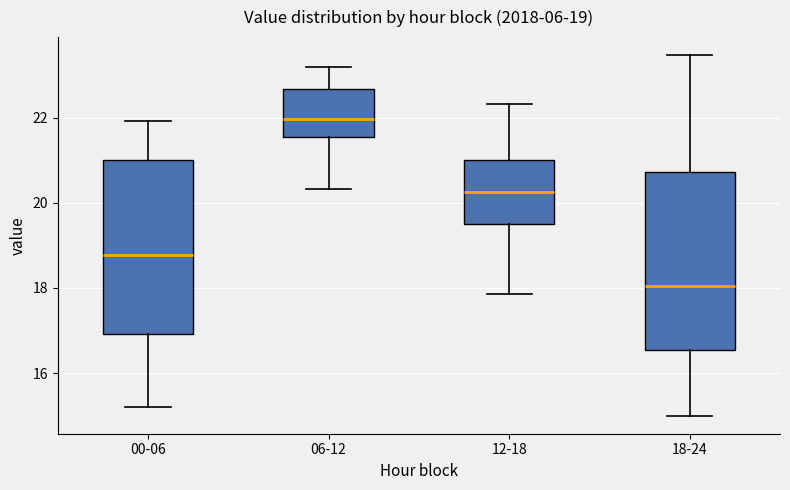

Which box has the lowest median line?

18-24